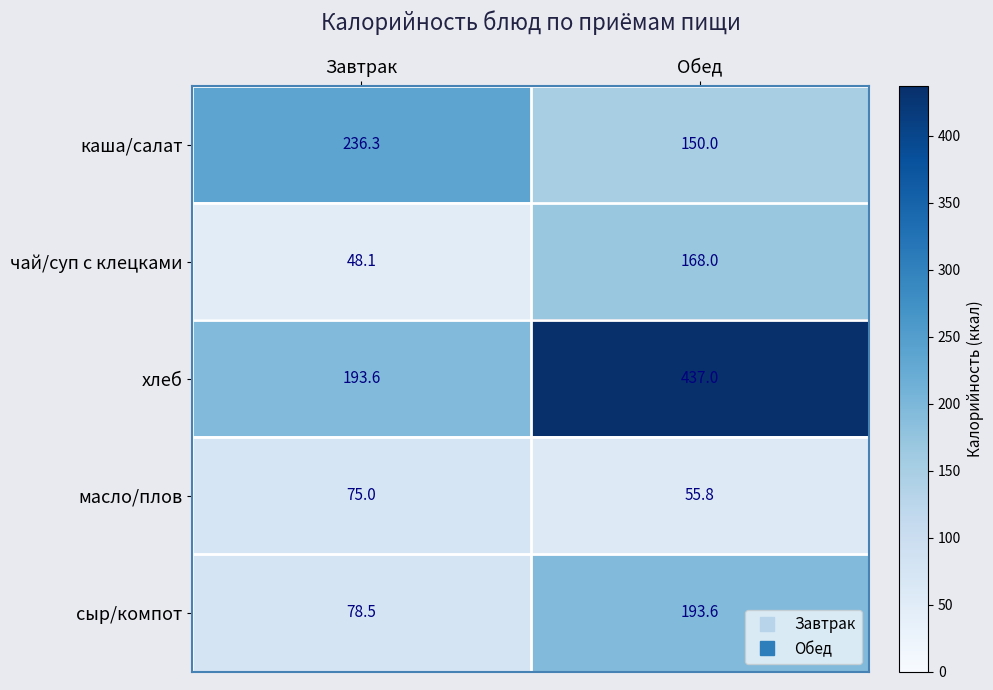

Reading right to left, extract all data points from this chart.

каша/салат: Обед=150.0	Завтрак=236.3
чай/суп с клецками: Обед=168.0	Завтрак=48.1
хлеб: Обед=437.0	Завтрак=193.6
масло/плов: Обед=55.8	Завтрак=75.0
сыр/компот: Обед=193.6	Завтрак=78.5